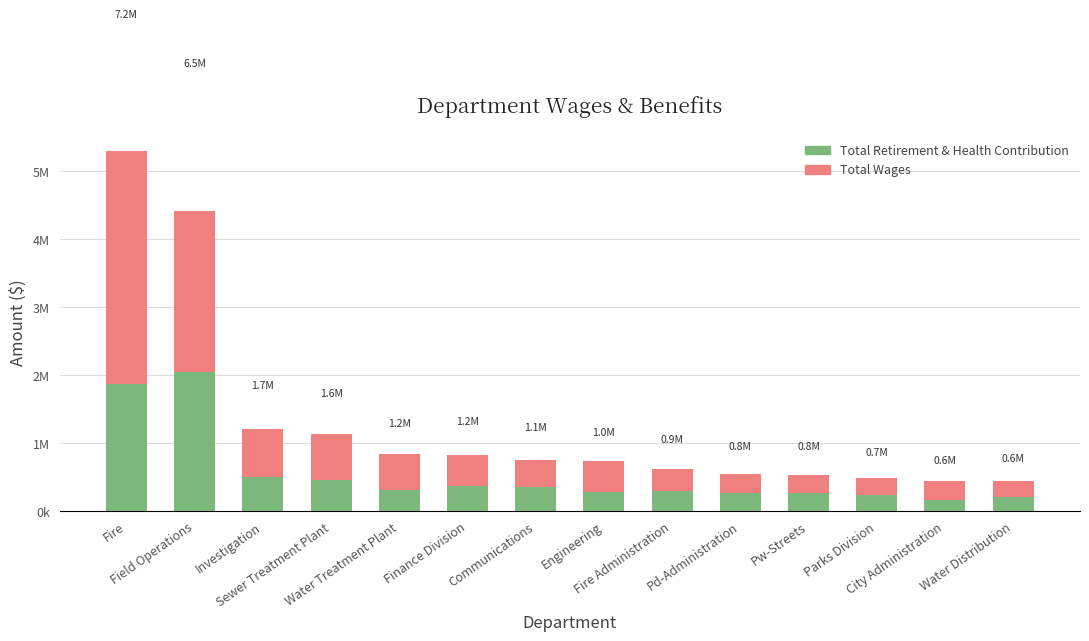

Rank the series by their maximum value, from highest to lowest.

Total Wages, Total Retirement & Health Contribution